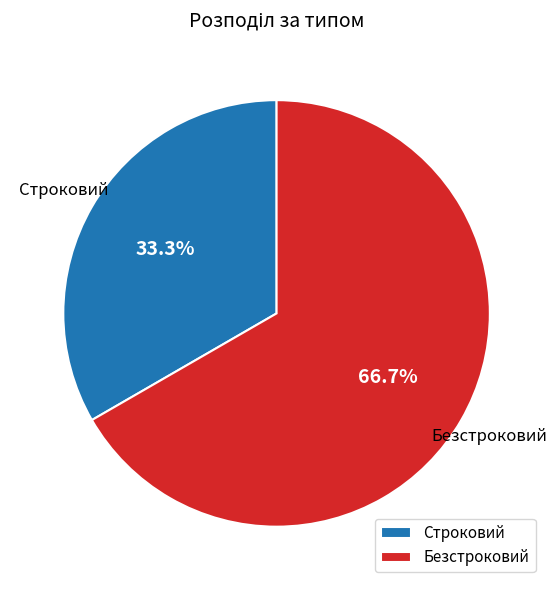

To the nearest percent, what is the average slice percentage?

50%